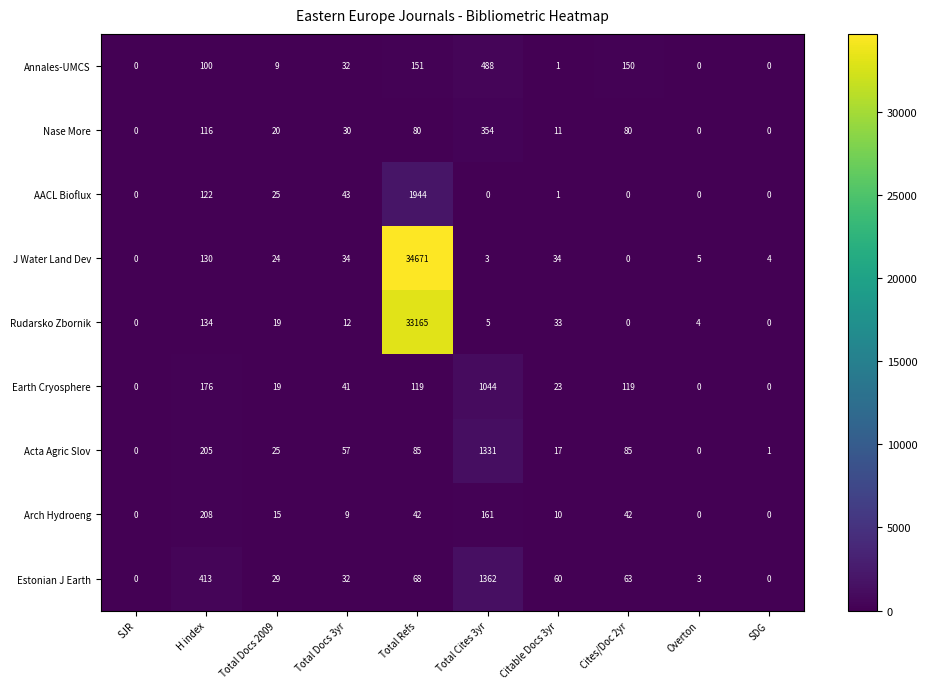

Which series has the largest total across all categories?

J Water Land Dev